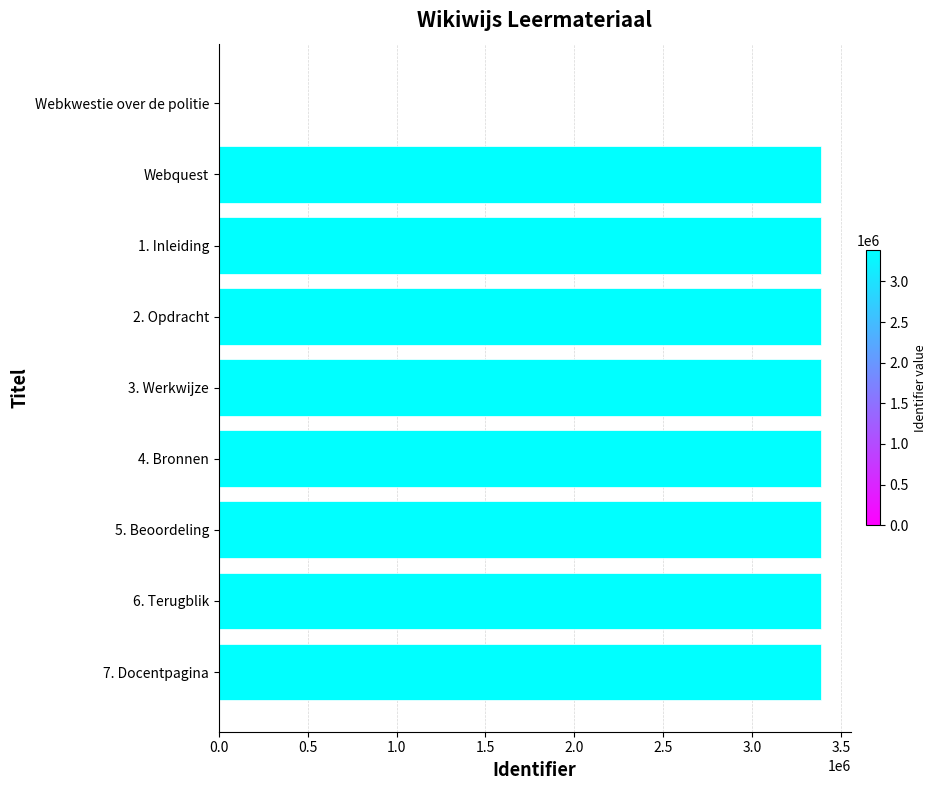

What is the ratio of the value at 4. Bronnen to the value at 3. Werkwijze?

1.0